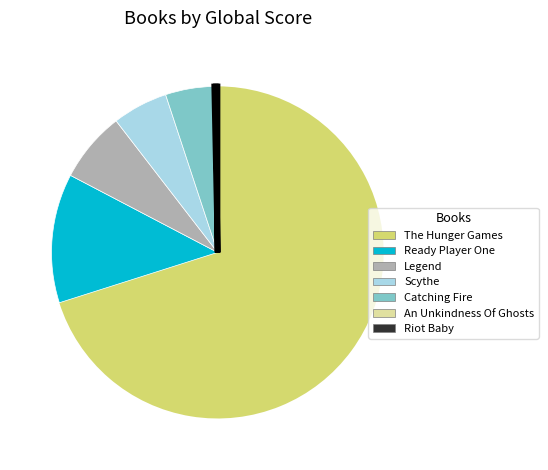

Combined, do Scythe and Catching Fire account for over 50%?

No